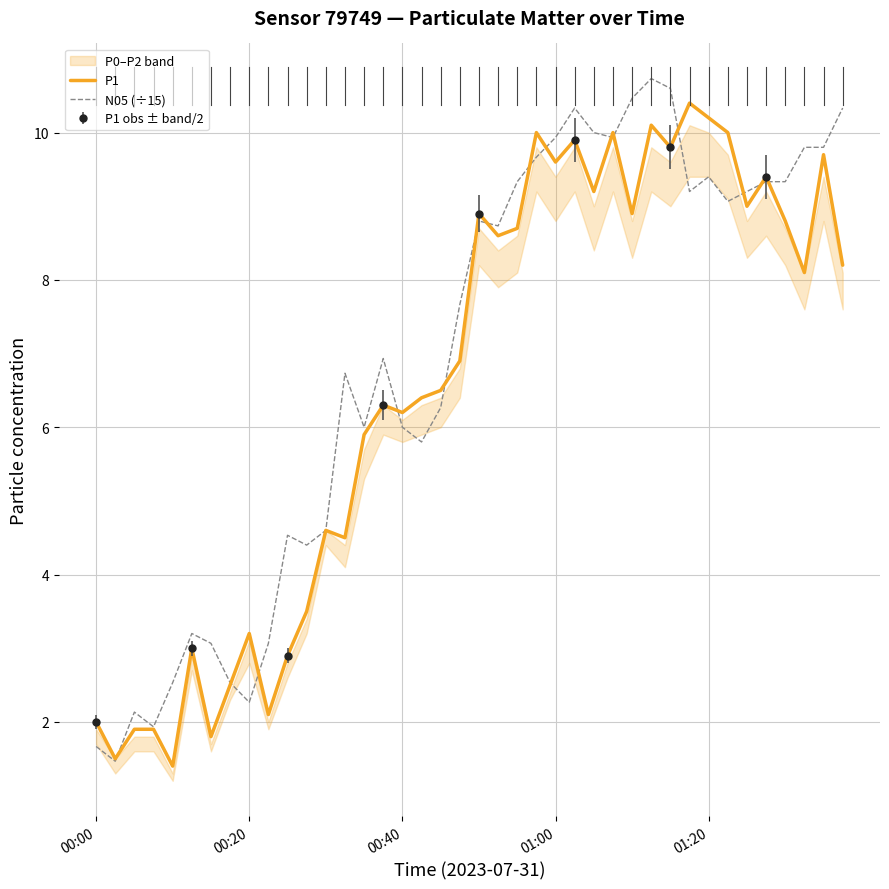

What is the sum of all P1 values?

262.5